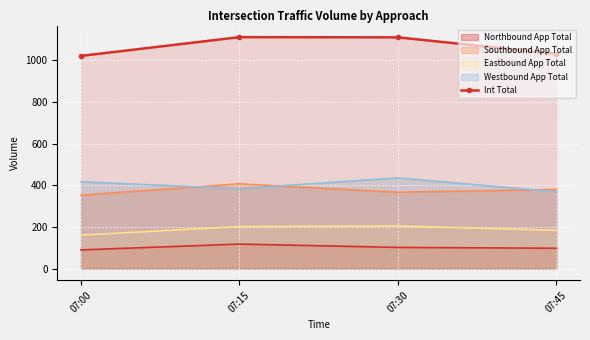

Reading right to left, extract all data points from this chart.

07:45=1031	07:30=1110	07:15=1111	07:00=1021